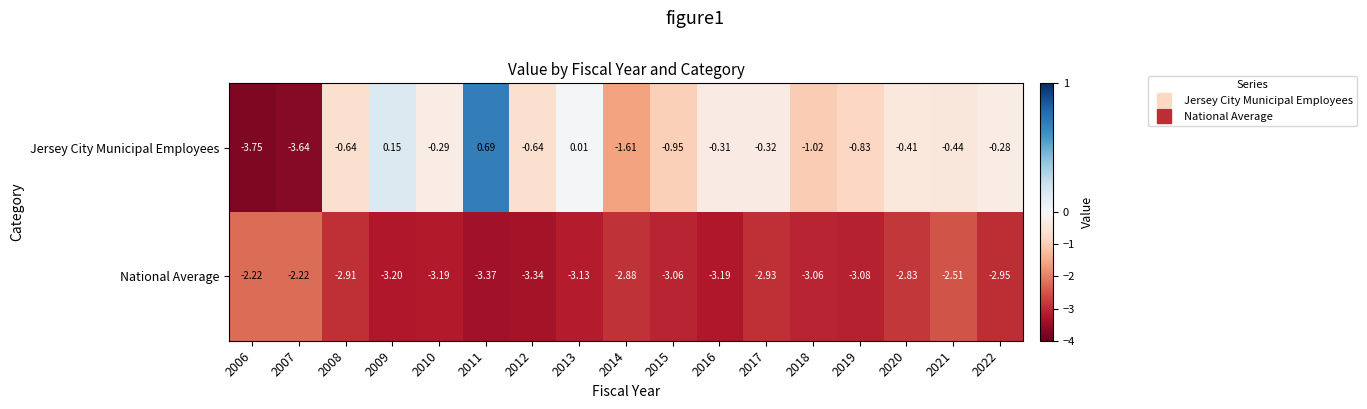

What is the difference between the highest and lowest values at 2017?

2.6